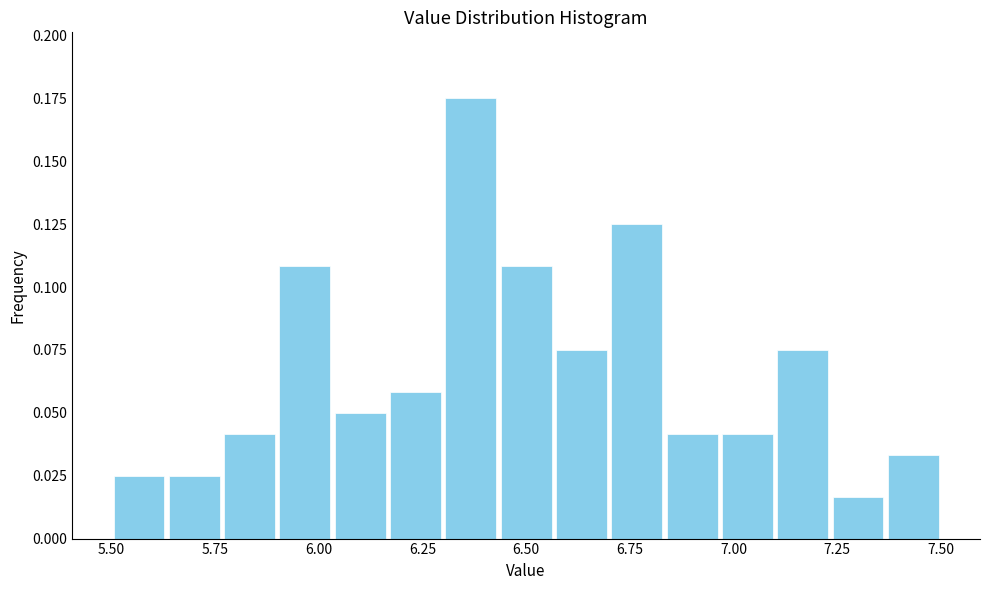

Read against the x-axis, roughly where is the centre of the tallest bar?

6.35